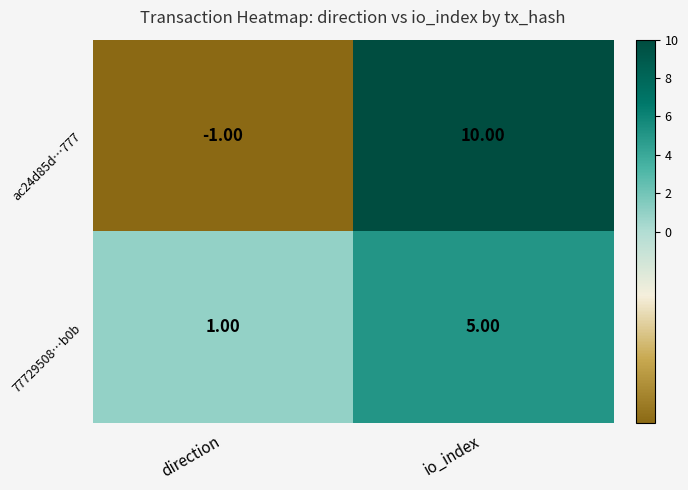

Which series has the largest total across all categories?

ac24d85d…777